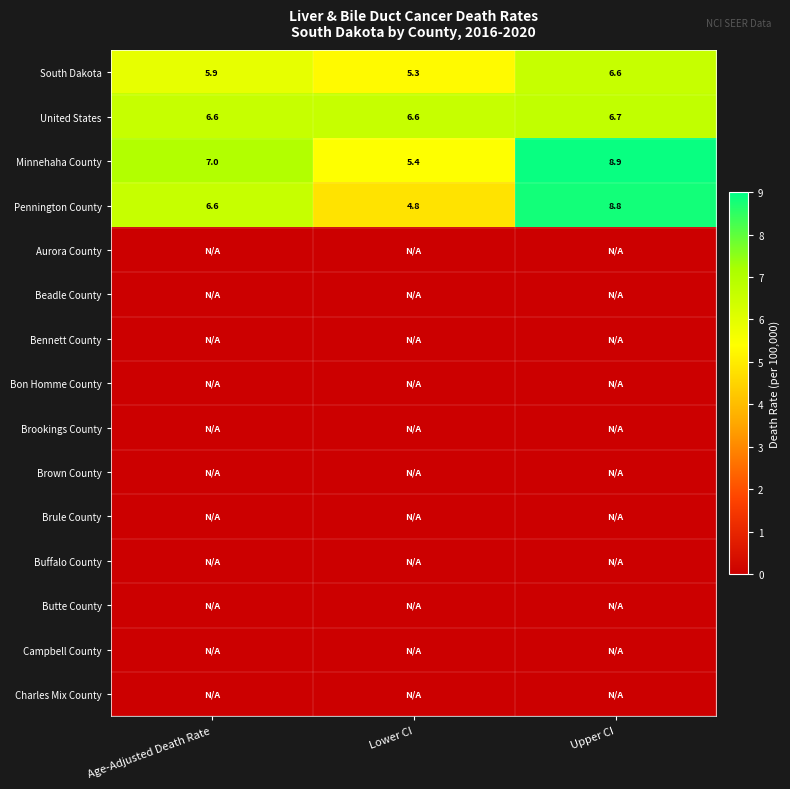

Rank the categories by South Dakota value from highest to lowest.

Upper CI, Age-Adjusted Death Rate, Lower CI